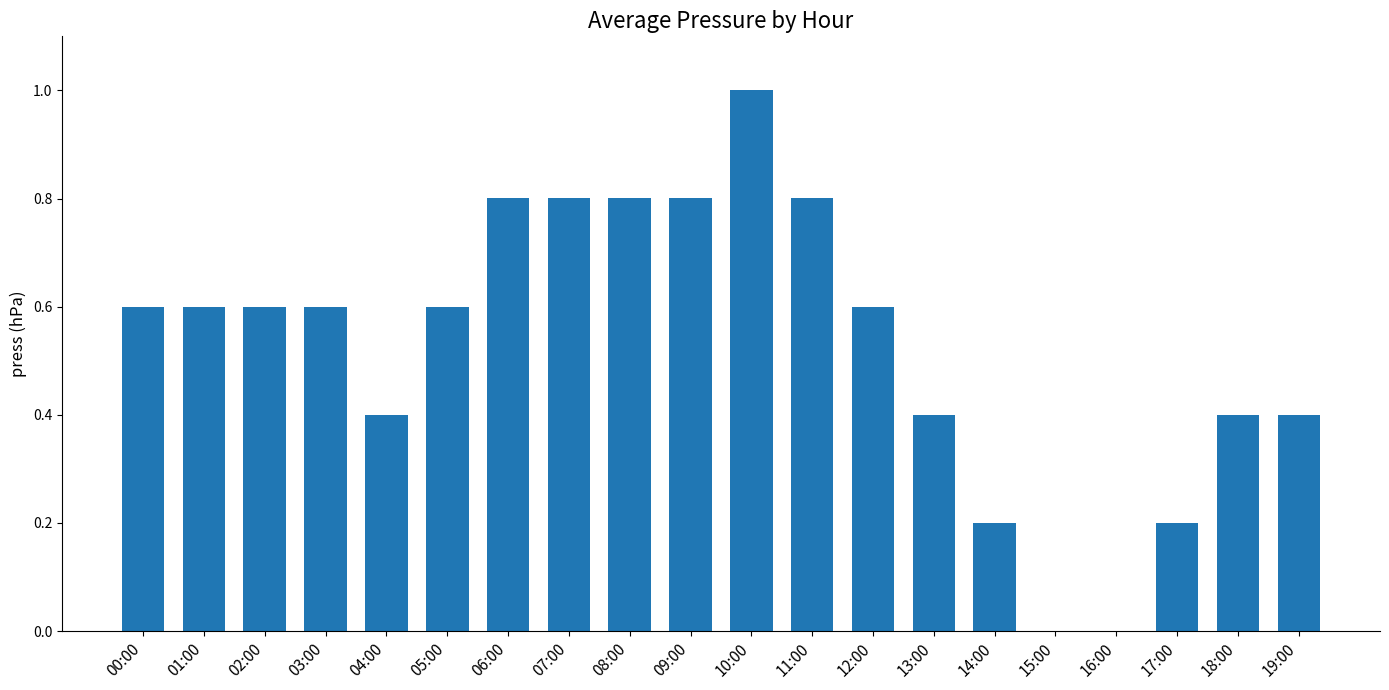

The chart shows a value of 0.3 at 02:00. True or false?

False